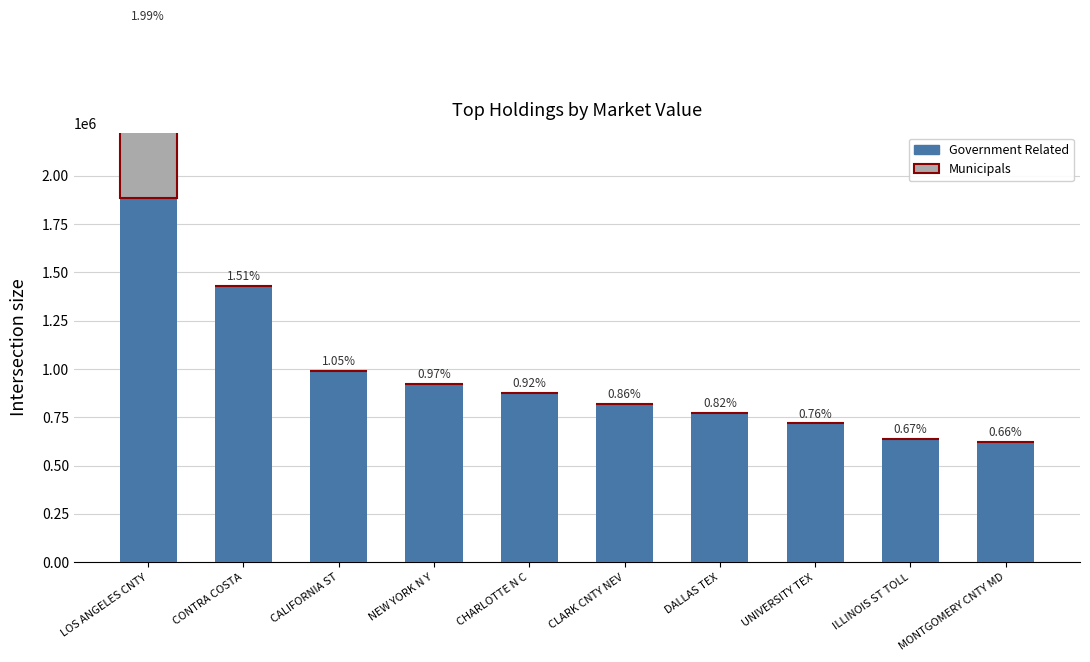

Reading left to right, list all the values displayed in this chart.

Government Related: LOS ANGELES CNTY=1884131.5	CONTRA COSTA=1431120.9	CALIFORNIA ST=992028.8	NEW YORK N Y=924376.7	CHARLOTTE N C=874450.5	CLARK CNTY NEV=818272.3	DALLAS TEX=774987.6	UNIVERSITY TEX=718413.6	ILLINOIS ST TOLL=640213.4	MONTGOMERY CNTY MD=621961.5
Municipals: LOS ANGELES CNTY=892086.4	CONTRA COSTA=0.0	CALIFORNIA ST=0.0	NEW YORK N Y=0.0	CHARLOTTE N C=0.0	CLARK CNTY NEV=0.0	DALLAS TEX=0.0	UNIVERSITY TEX=0.0	ILLINOIS ST TOLL=0.0	MONTGOMERY CNTY MD=0.0